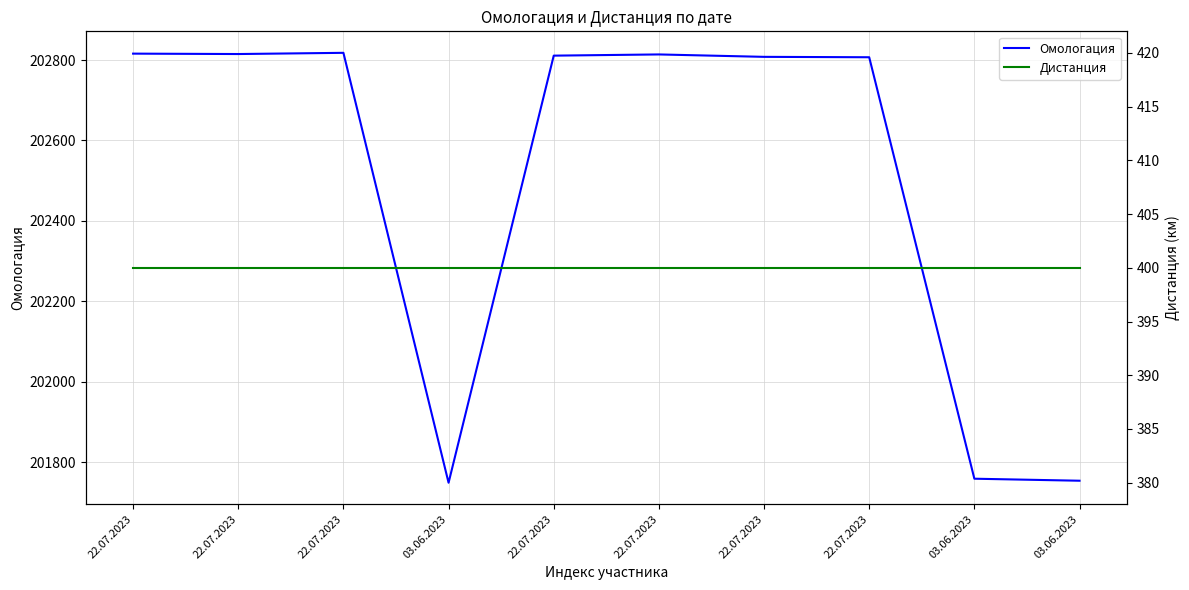

What is the label of the 7th point from the left?

22.07.2023